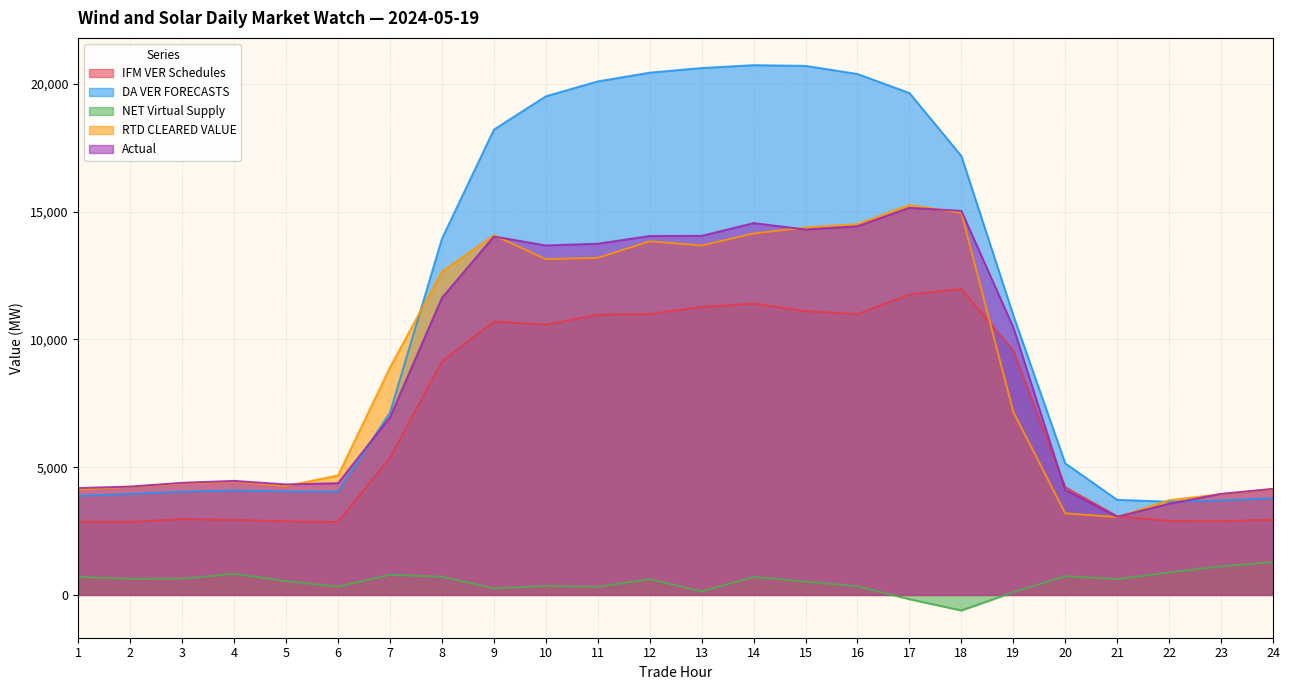

At 23, list the series in order from largest to smallest.

Actual, RTD CLEARED VALUE, DA VER FORECASTS, IFM VER Schedules, NET Virtual Supply